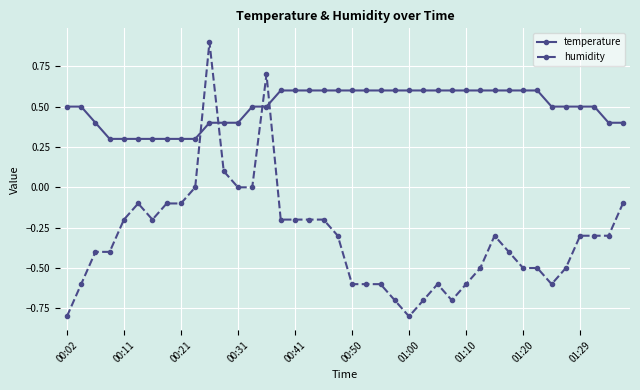

What are all the series names shown in the legend?

temperature, humidity